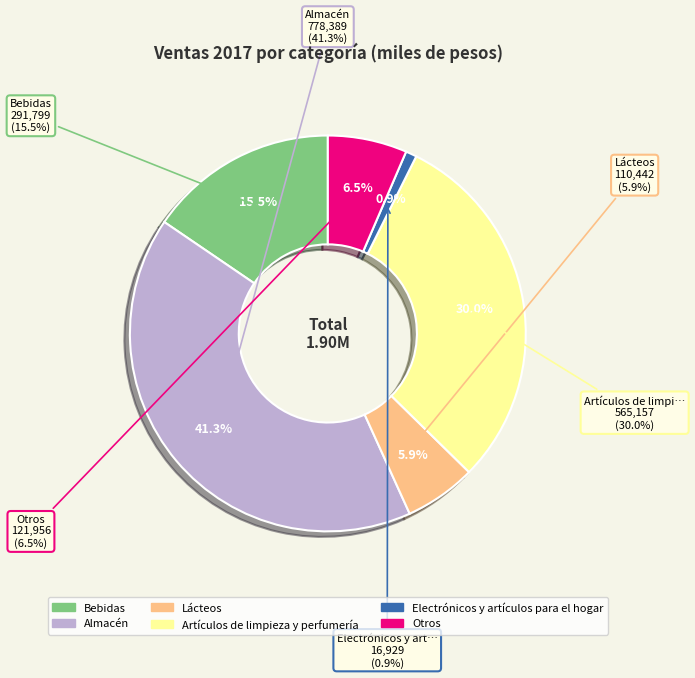

Does Lácteos account for over 50% of the chart?

No